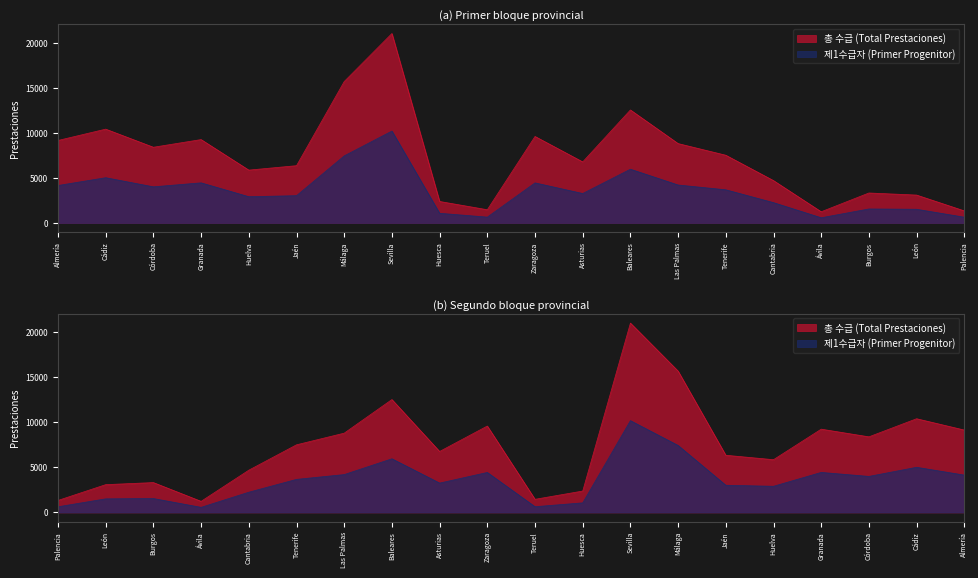

Which series has the largest total across all categories?

TOTAL PRESTACIONES